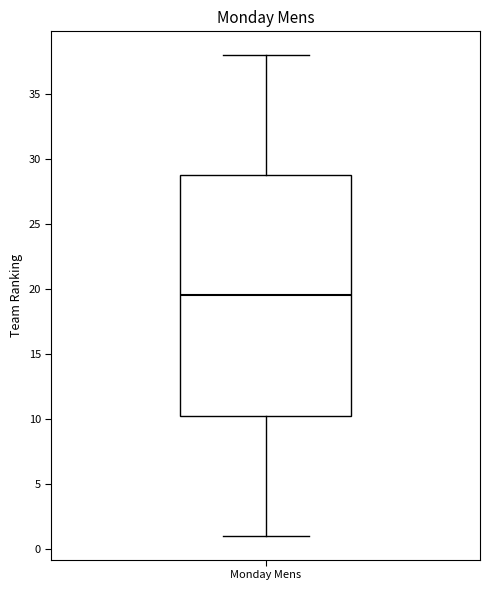

Transcribe this box plot: give where the median line is, the range the box spans, and where the two whiskers end, as read against the y-axis. The values are not printed on the chart, so give them approximately, as read against the axis.

median 19.5, box 10.5 to 29.0, whiskers 1.0 to 38.0